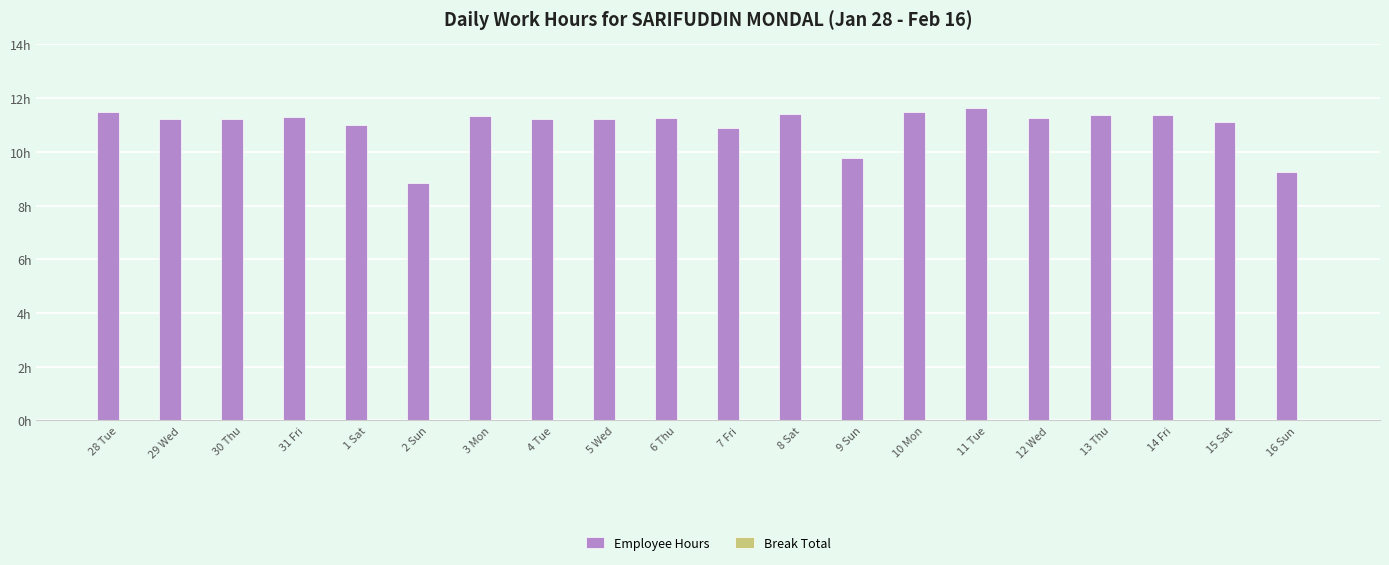

Are the bars horizontal?

No